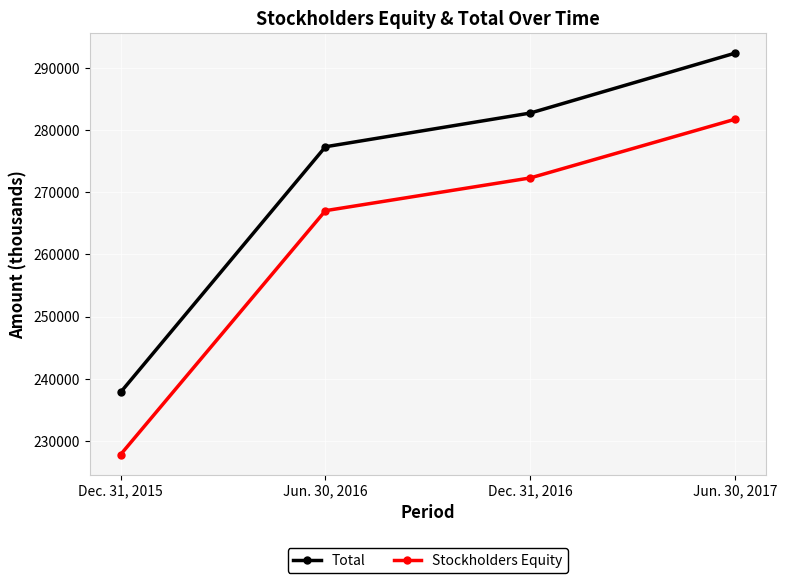

Which series changed the most between Dec. 31, 2015 and Jun. 30, 2016?

Total